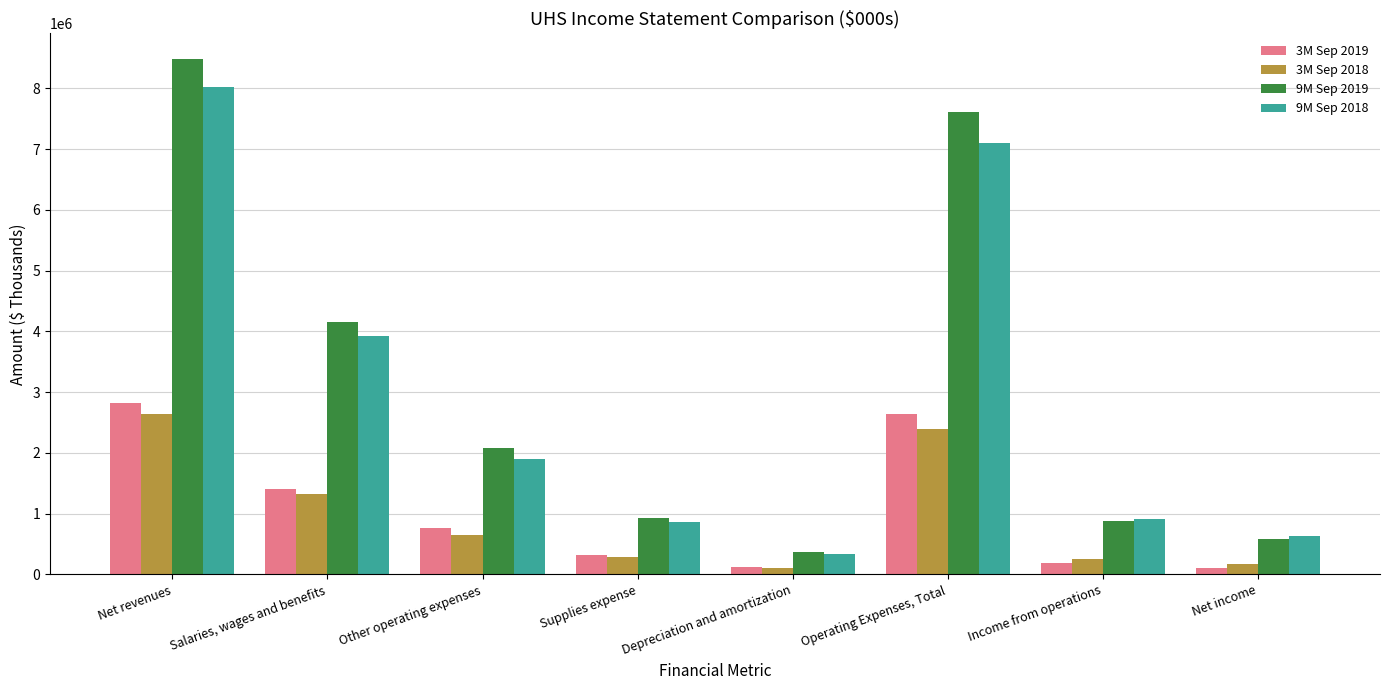

Count the number of categories in the chart.

8